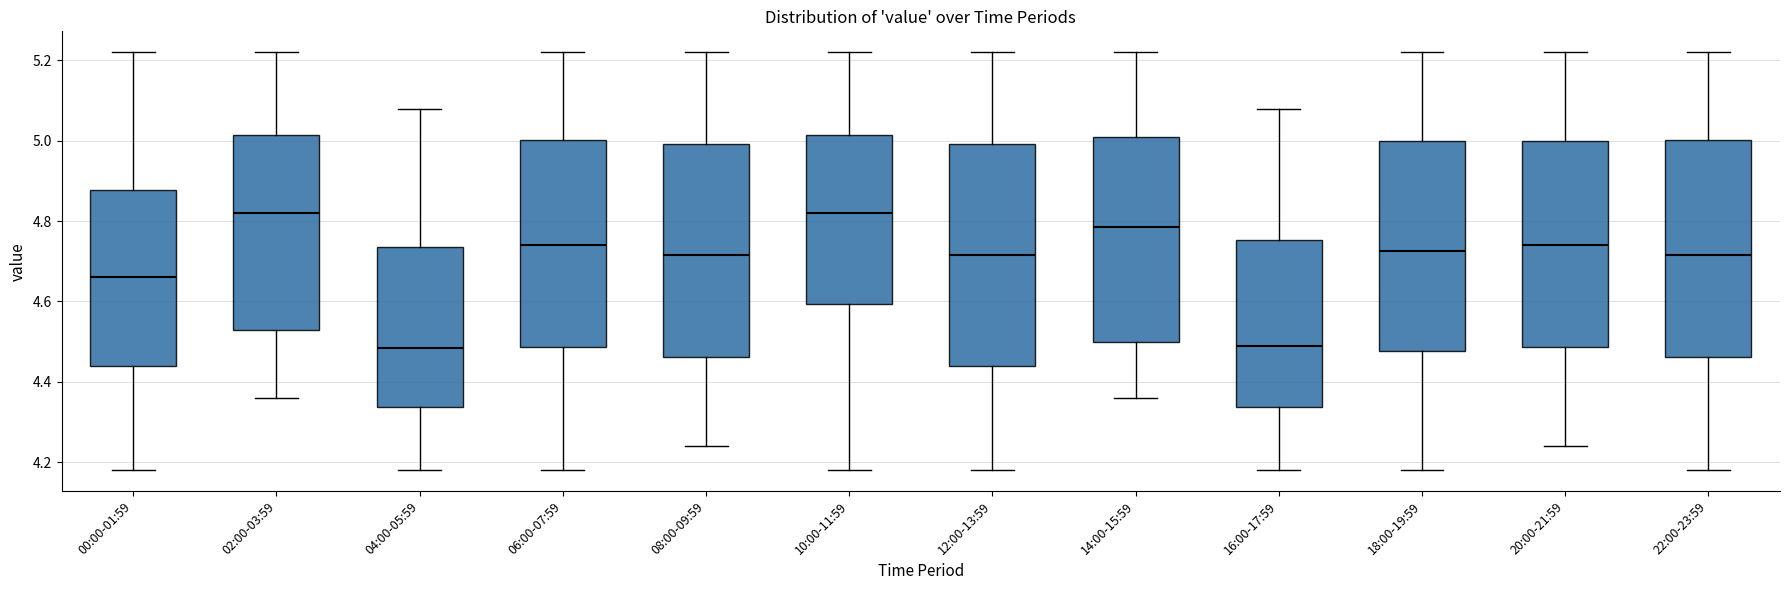

Reading left to right, read every box against the y-axis: the position of its median line, the range the box covers, and the ends of its whiskers. The values are not printed on the chart, so give them approximately, as read against the axis.

00:00-01:59: median 4.66, box 4.44 to 4.88, whiskers 4.18 to 5.22
02:00-03:59: median 4.82, box 4.54 to 5.02, whiskers 4.36 to 5.22
04:00-05:59: median 4.48, box 4.34 to 4.74, whiskers 4.18 to 5.08
06:00-07:59: median 4.74, box 4.48 to 5.00, whiskers 4.18 to 5.22
08:00-09:59: median 4.72, box 4.46 to 5.00, whiskers 4.24 to 5.22
10:00-11:59: median 4.82, box 4.60 to 5.02, whiskers 4.18 to 5.22
12:00-13:59: median 4.72, box 4.44 to 5.00, whiskers 4.18 to 5.22
14:00-15:59: median 4.78, box 4.50 to 5.02, whiskers 4.36 to 5.22
16:00-17:59: median 4.50, box 4.34 to 4.76, whiskers 4.18 to 5.08
18:00-19:59: median 4.72, box 4.48 to 5.00, whiskers 4.18 to 5.22
20:00-21:59: median 4.74, box 4.48 to 5.00, whiskers 4.24 to 5.22
22:00-23:59: median 4.72, box 4.46 to 5.00, whiskers 4.18 to 5.22